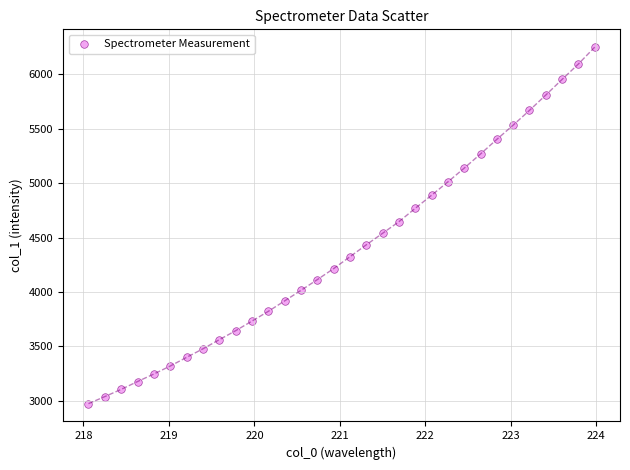

What is the range of X values (max minus min)?

5.9